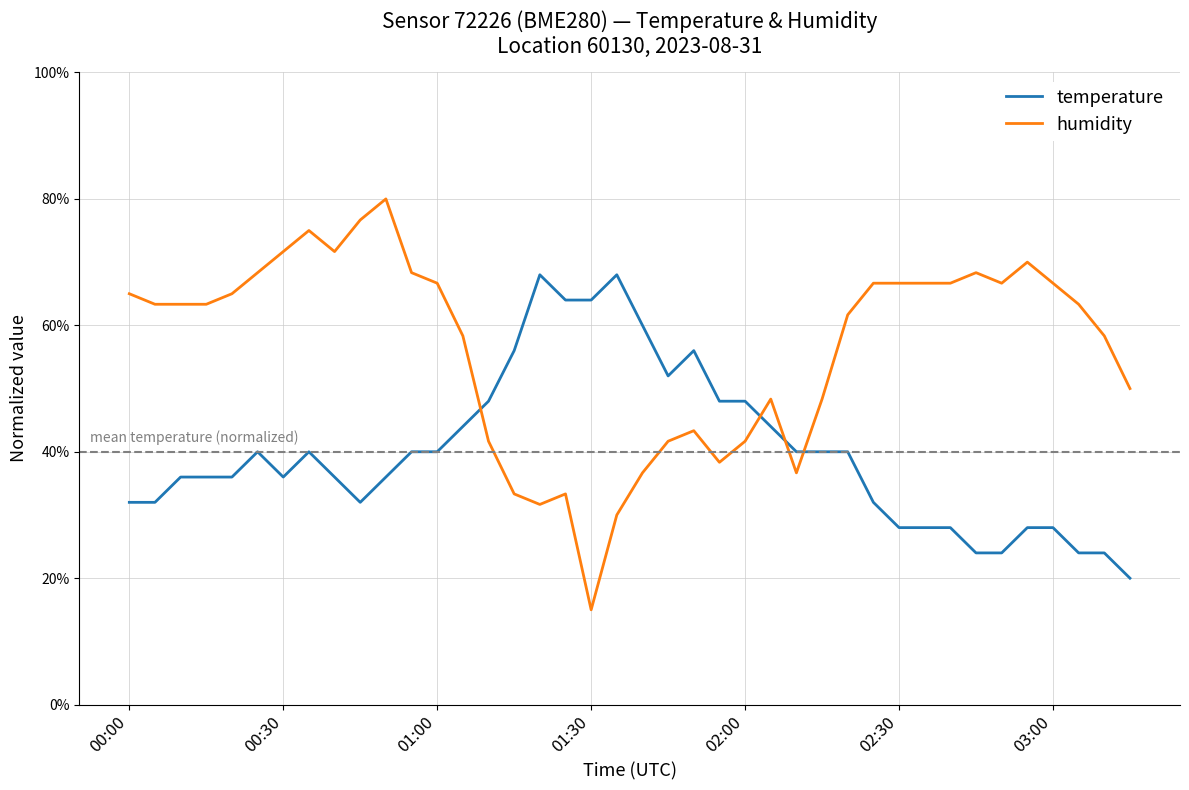

Which series has the largest total across all categories?

humidity